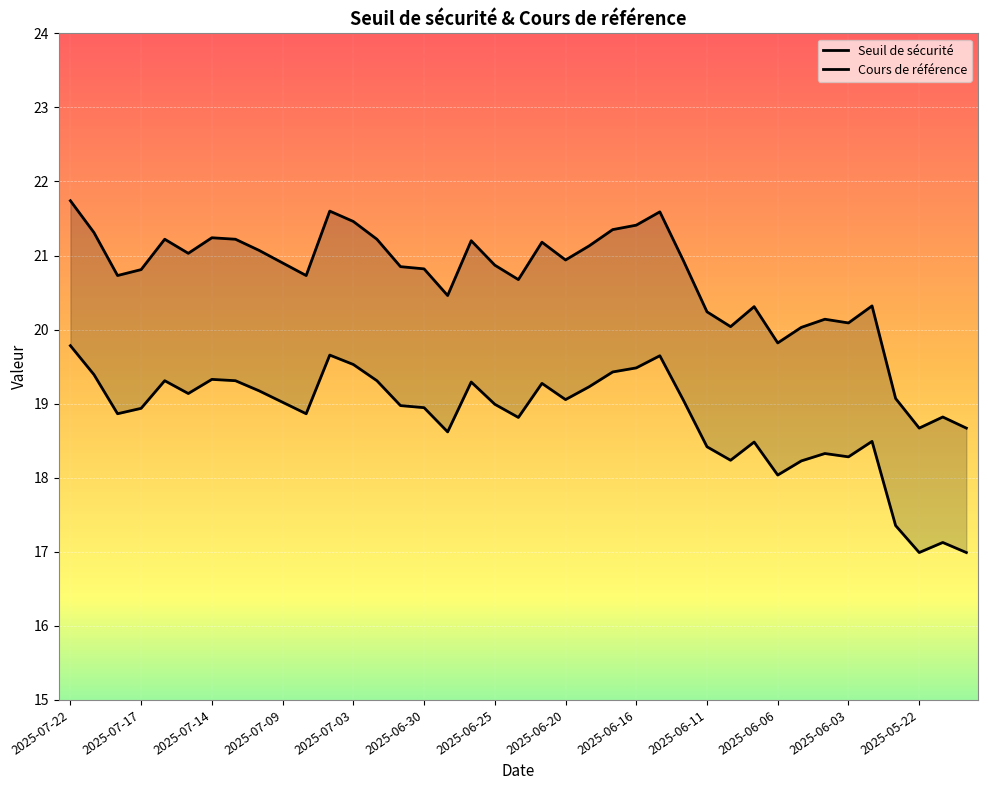

What is the spread (max minus min) of values at 34?

1.8